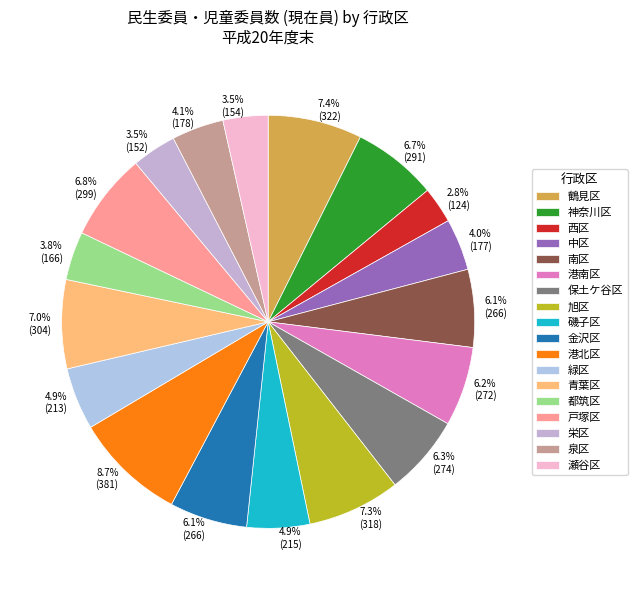

To the nearest percent, what is the combined percentage of 鶴見区 and 旭区?

15%